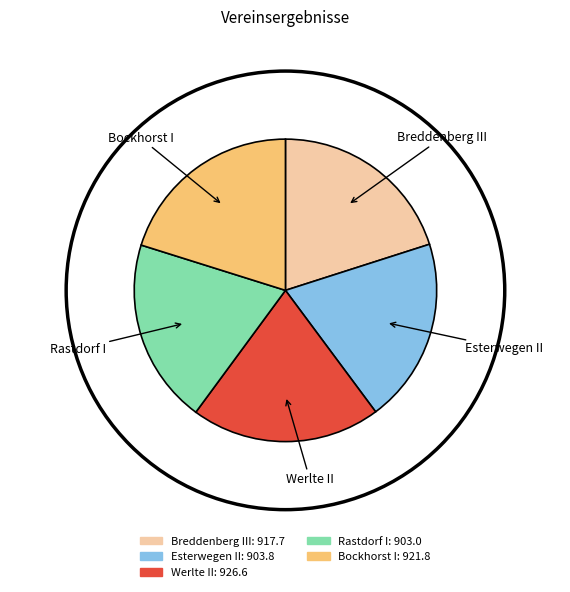

Is the sum of Werlte II and Esterwegen II greater than half?

No